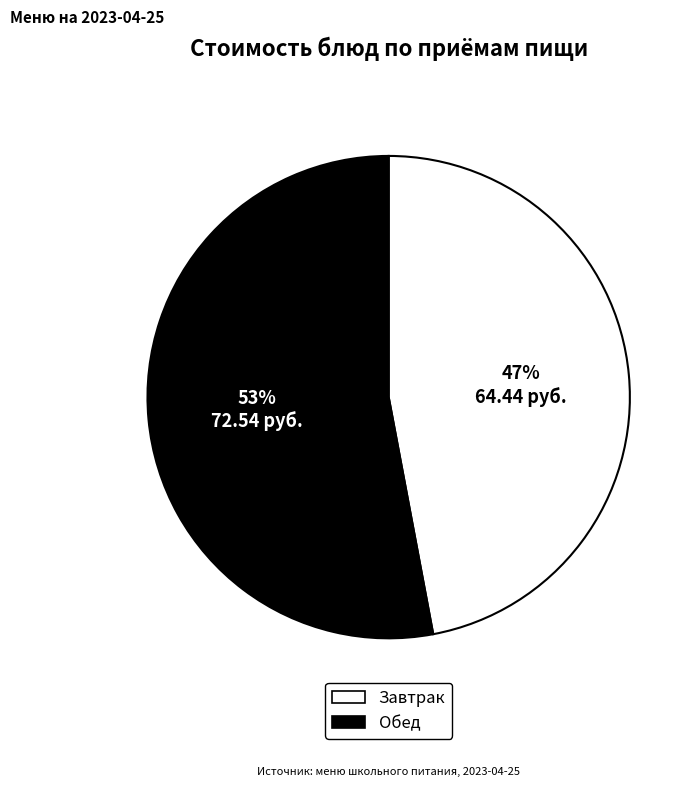

To the nearest percent, what is the average slice percentage?

50%